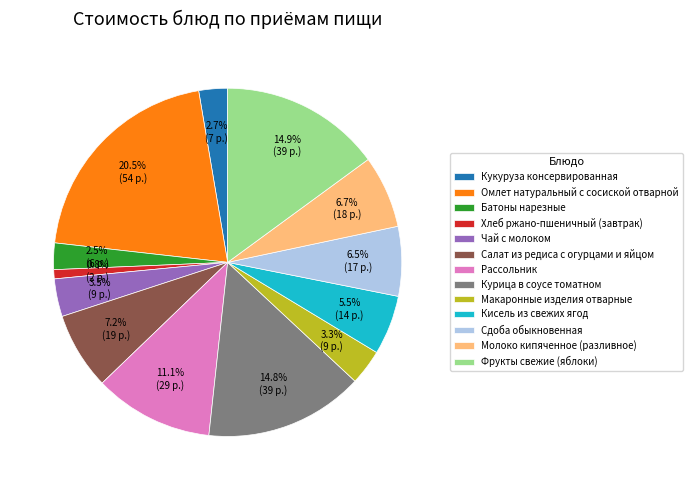

How many slices are in this pie chart?

13